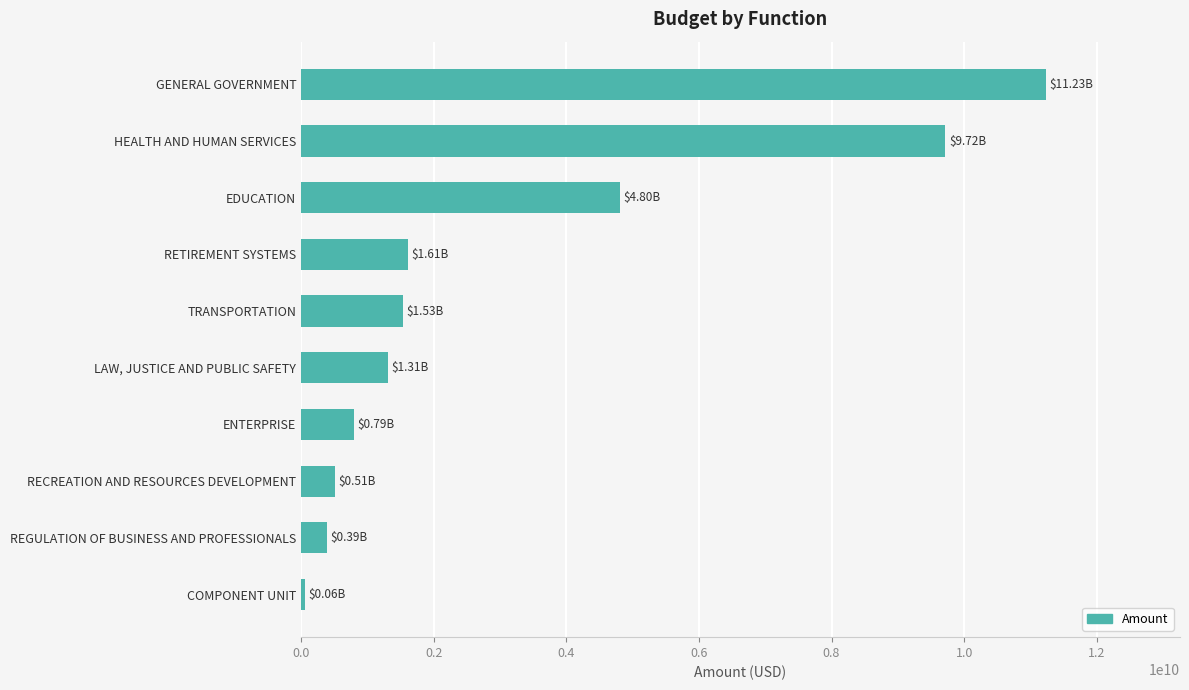

At which label is the value closest to 5645117928?

EDUCATION